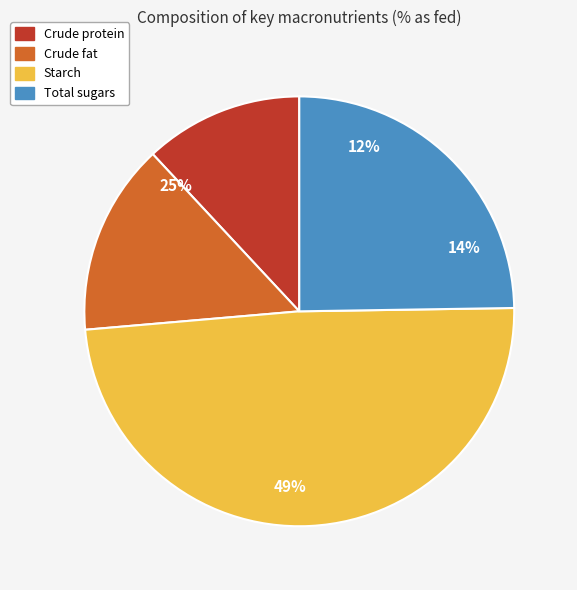

The Total sugars slice represents 25% of the pie. True or false?

True